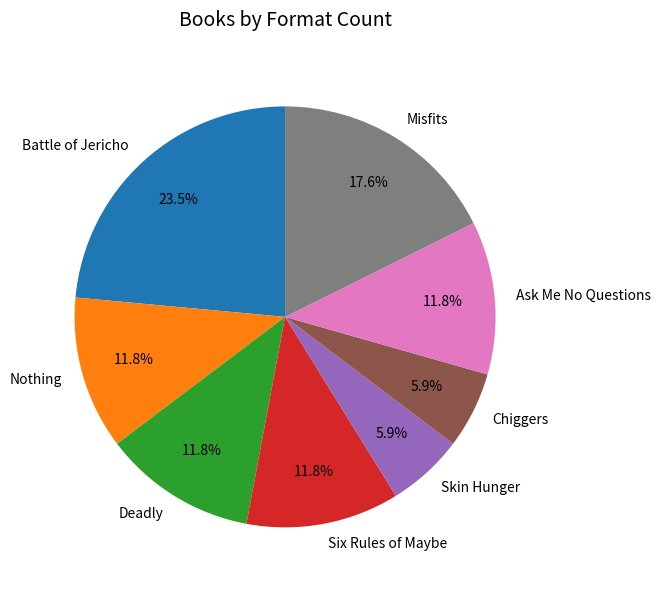

Between Chiggers and Battle of Jericho, which is larger?

Battle of Jericho